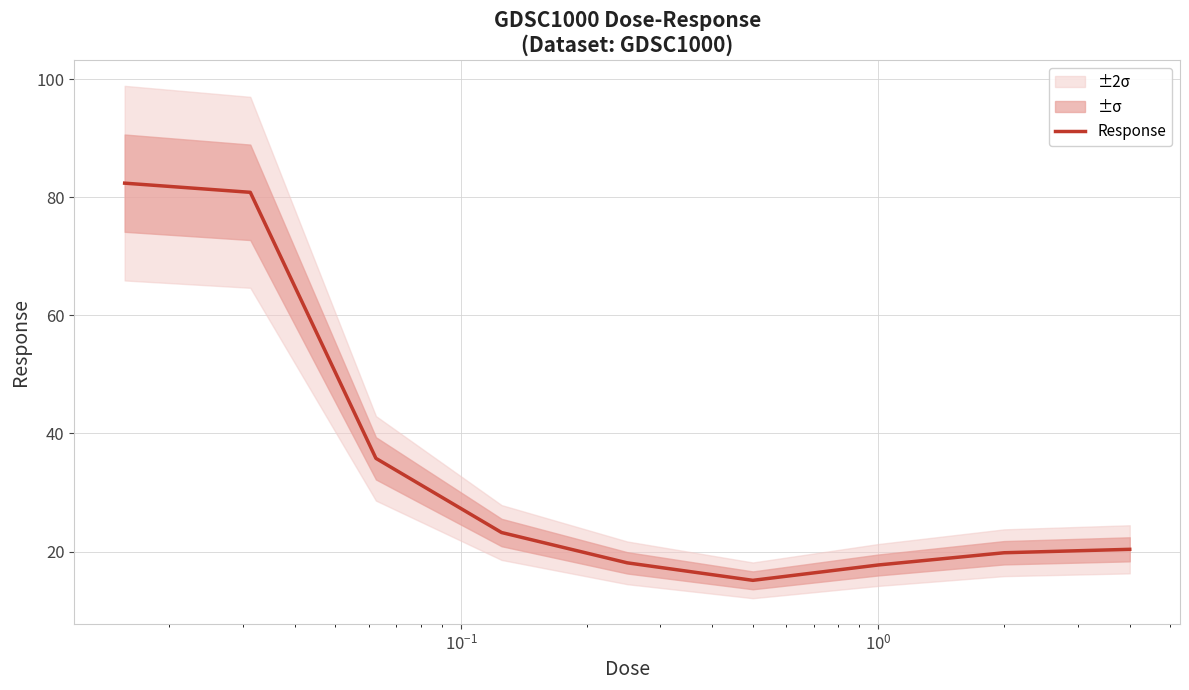

Reading right to left, extract all data points from this chart.

20.4	19.8	17.7	15.1	18.1	23.2	35.8	80.8	82.4